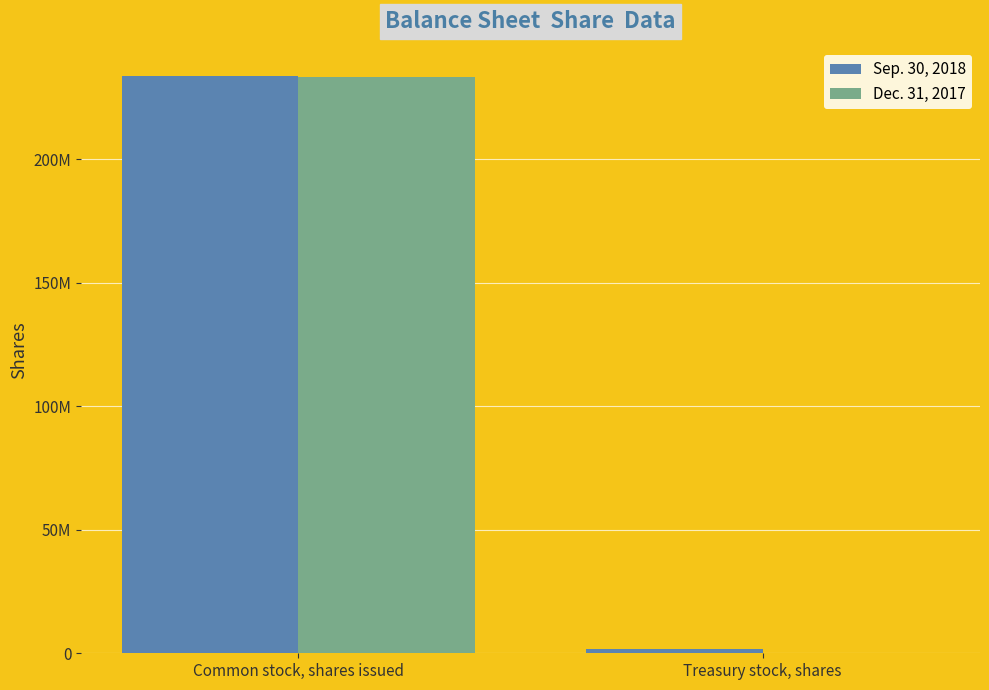

What are all the series names shown in the legend?

Sep. 30, 2018, Dec. 31, 2017